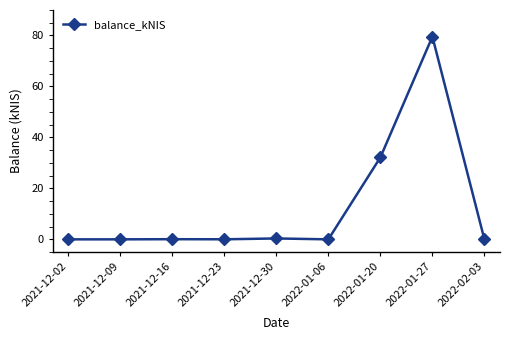

What is the sum of all values?

112.1